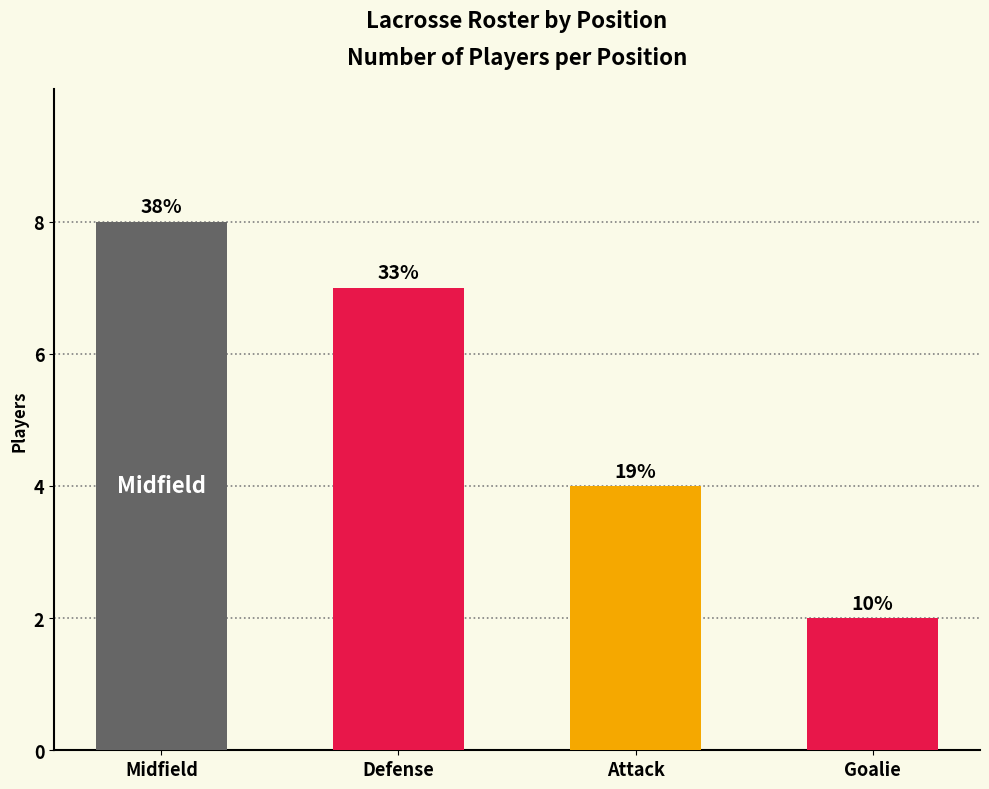

What is the label of the 3rd bar from the left?

Attack